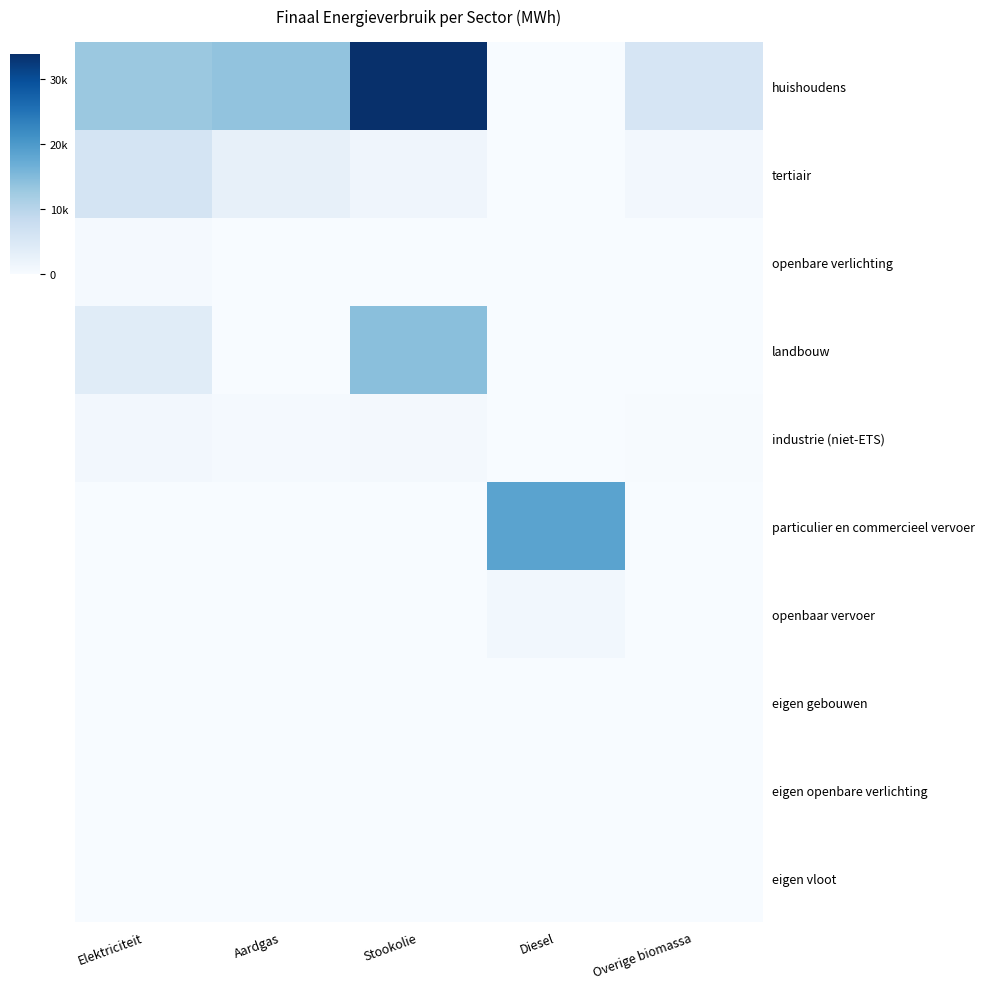

Reading right to left, what are all the values shown in this chart?

huishoudens: Overige biomassa=5555.1	Diesel=0.0	Stookolie=33823.4	Aardgas=13683.9	Elektriciteit=12842.9
tertiair: Overige biomassa=864.6	Diesel=0.0	Stookolie=1396.1	Aardgas=2771.7	Elektriciteit=5847.2
openbare verlichting: Overige biomassa=0.0	Diesel=0.0	Stookolie=0.0	Aardgas=0.0	Elektriciteit=508.3
landbouw: Overige biomassa=0.0	Diesel=0.0	Stookolie=14330.0	Aardgas=50.9	Elektriciteit=3920.5
industrie (niet-ETS): Overige biomassa=203.6	Diesel=0.0	Stookolie=532.4	Aardgas=399.9	Elektriciteit=802.1
particulier en commercieel vervoer: Overige biomassa=0.0	Diesel=18529.0	Stookolie=0.0	Aardgas=18.4	Elektriciteit=6.2
openbaar vervoer: Overige biomassa=30.1	Diesel=969.0	Stookolie=0.0	Aardgas=0.0	Elektriciteit=0.0
eigen gebouwen: Overige biomassa=0.0	Diesel=0.0	Stookolie=0.0	Aardgas=0.0	Elektriciteit=0.0
eigen openbare verlichting: Overige biomassa=0.0	Diesel=0.0	Stookolie=0.0	Aardgas=0.0	Elektriciteit=0.0
eigen vloot: Overige biomassa=0.0	Diesel=0.0	Stookolie=0.0	Aardgas=0.0	Elektriciteit=0.0